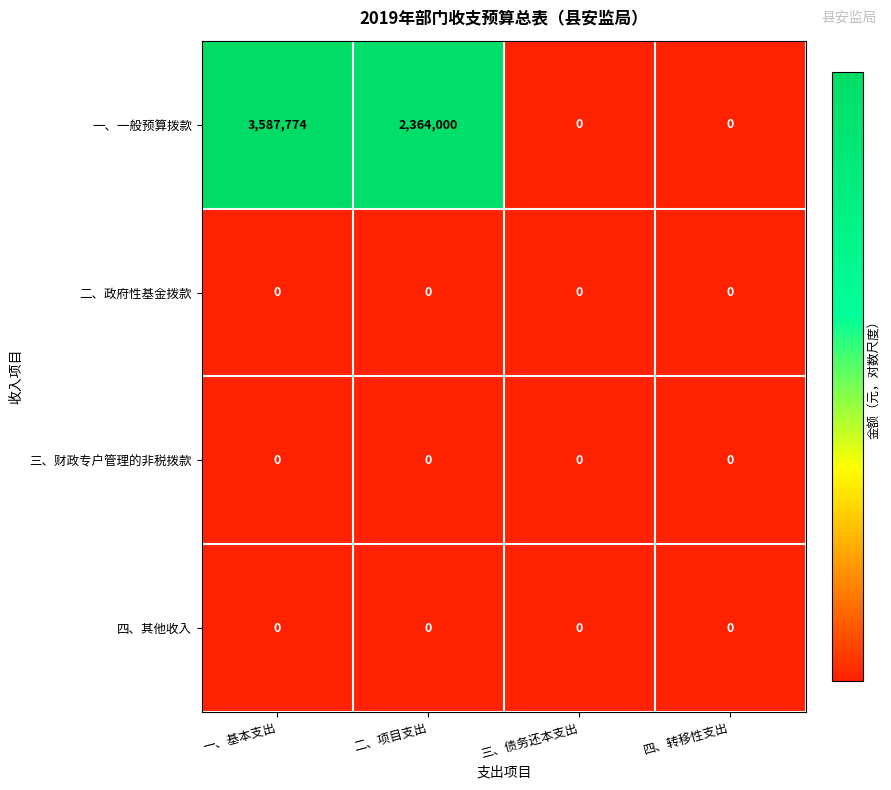

Which series changed the most between 一、基本支出 and 二、项目支出?

一、一般预算拨款